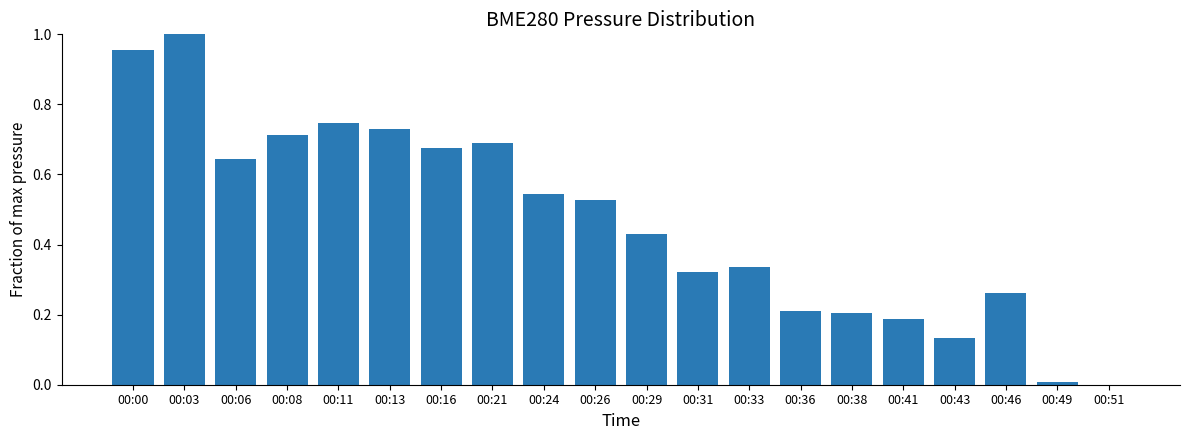

What is the sum of all values?

9.3